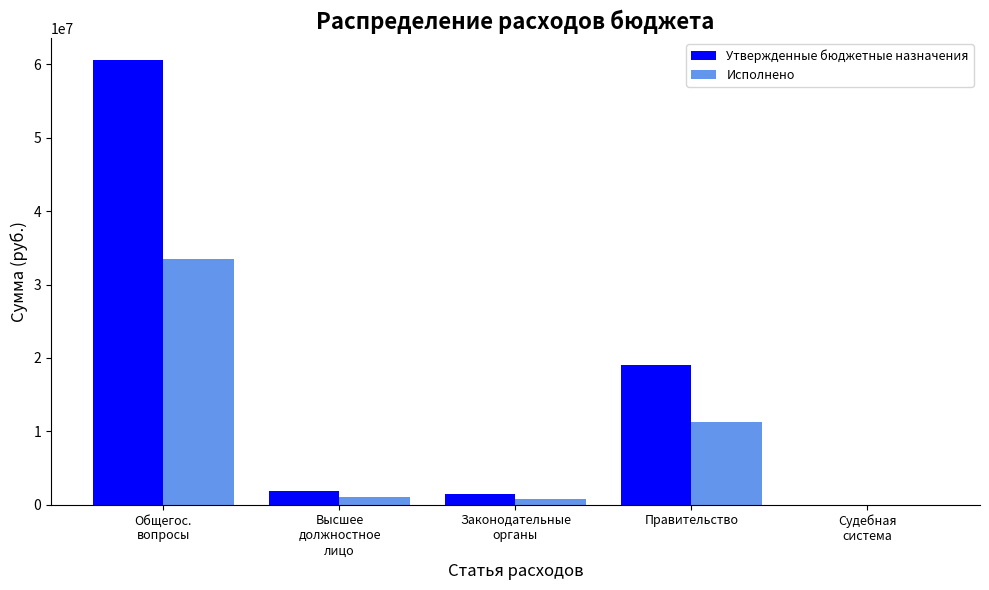

Reading left to right, what are all the values shown in this chart?

Утвержденные бюджетные назначения: 60610478.0	1889602.0	1446261.0	18978975.7	3100.0
Исполнено: 33554479.4	1117682.0	773233.6	11280644.4	1200.0